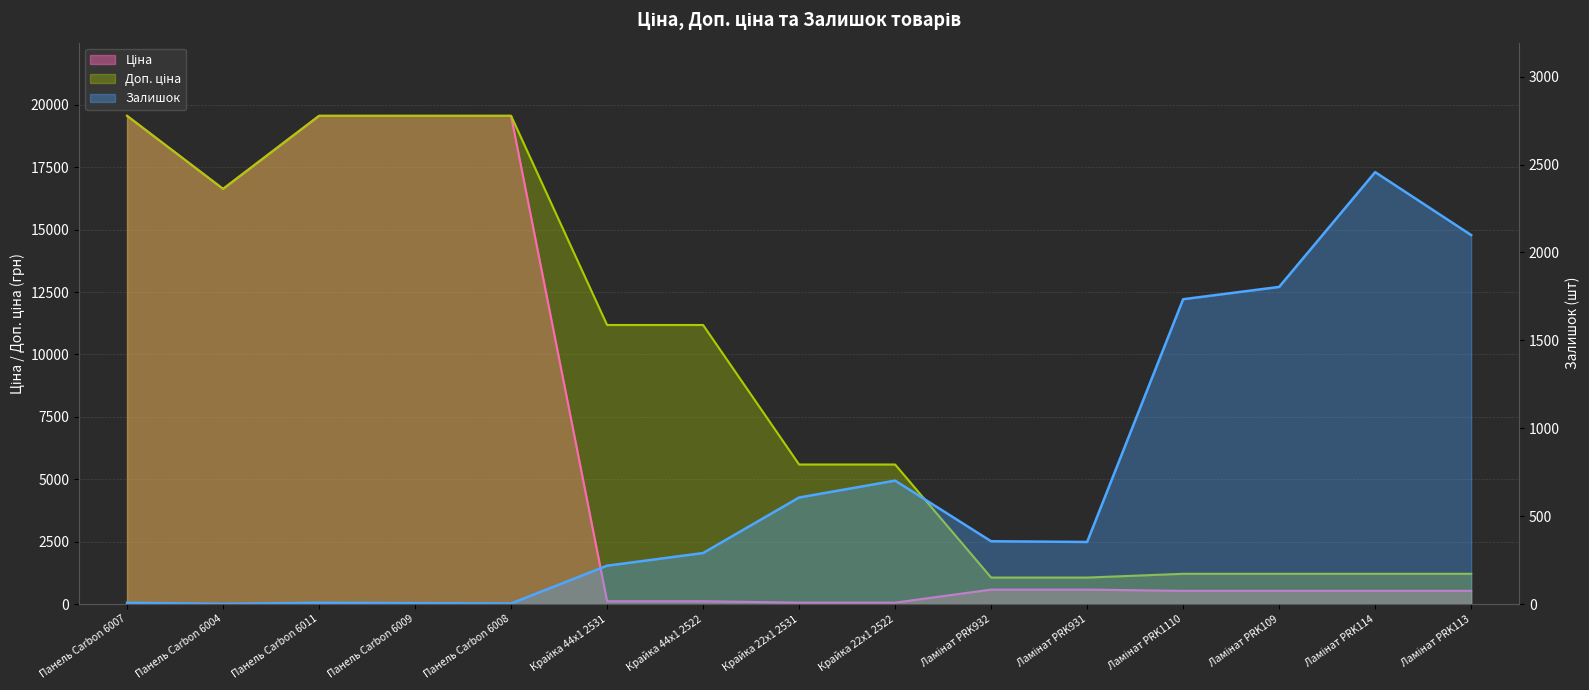

What is the label of the 11th point from the right?

Панель Carbon 6008